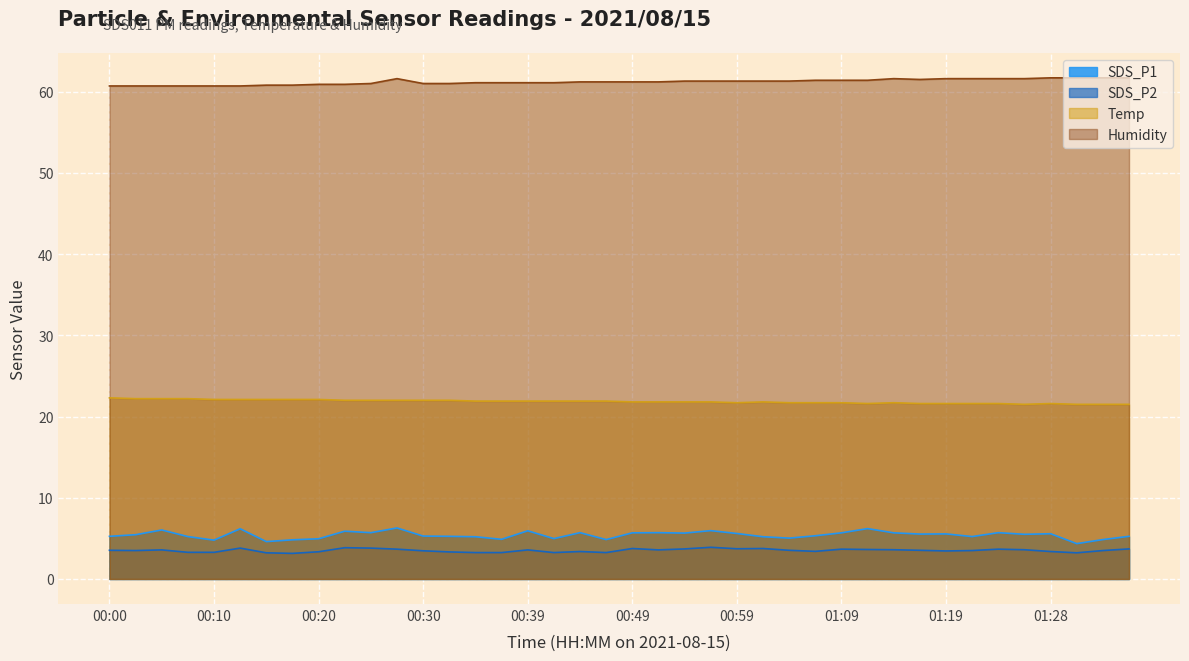

How many Temp values are between 21 and 22?

31